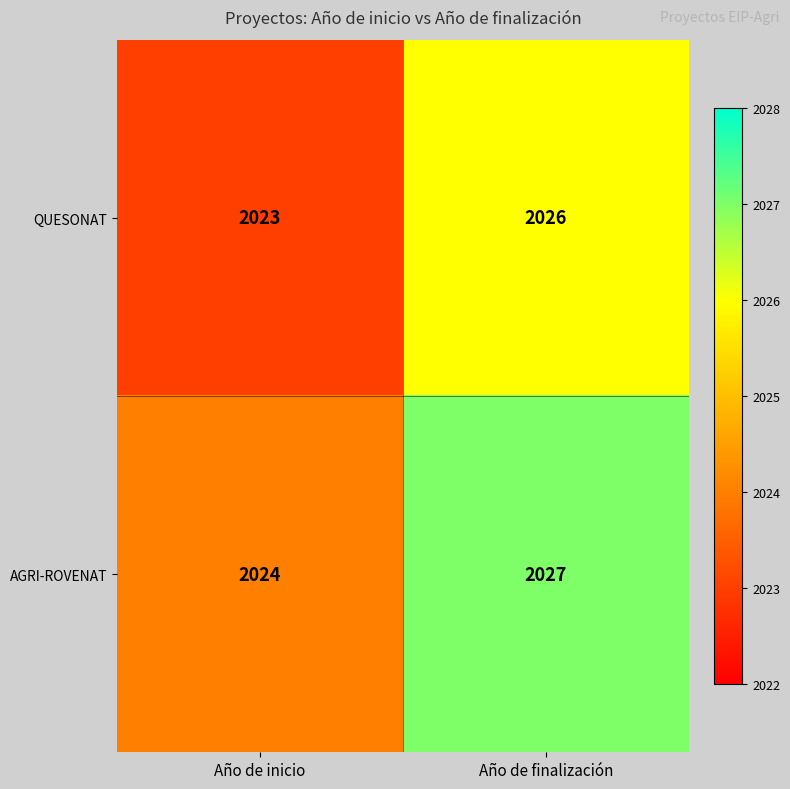

How many data points does each series have?

2